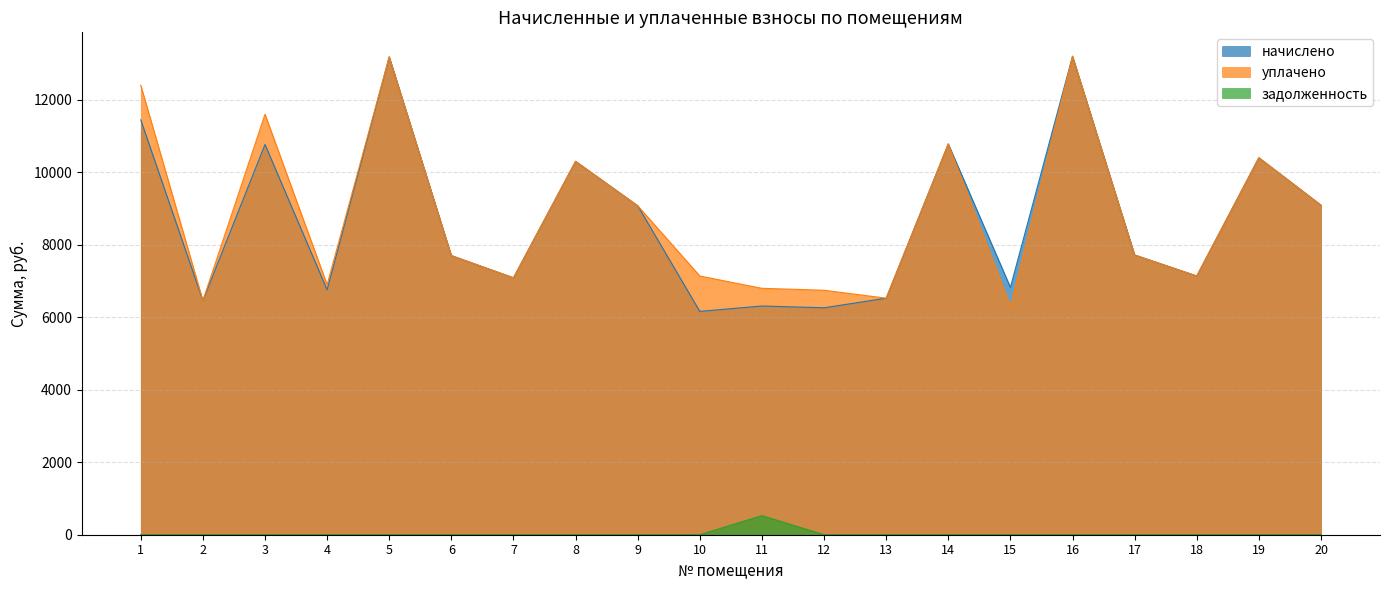

Where does the начислено series first go above 7716?

1